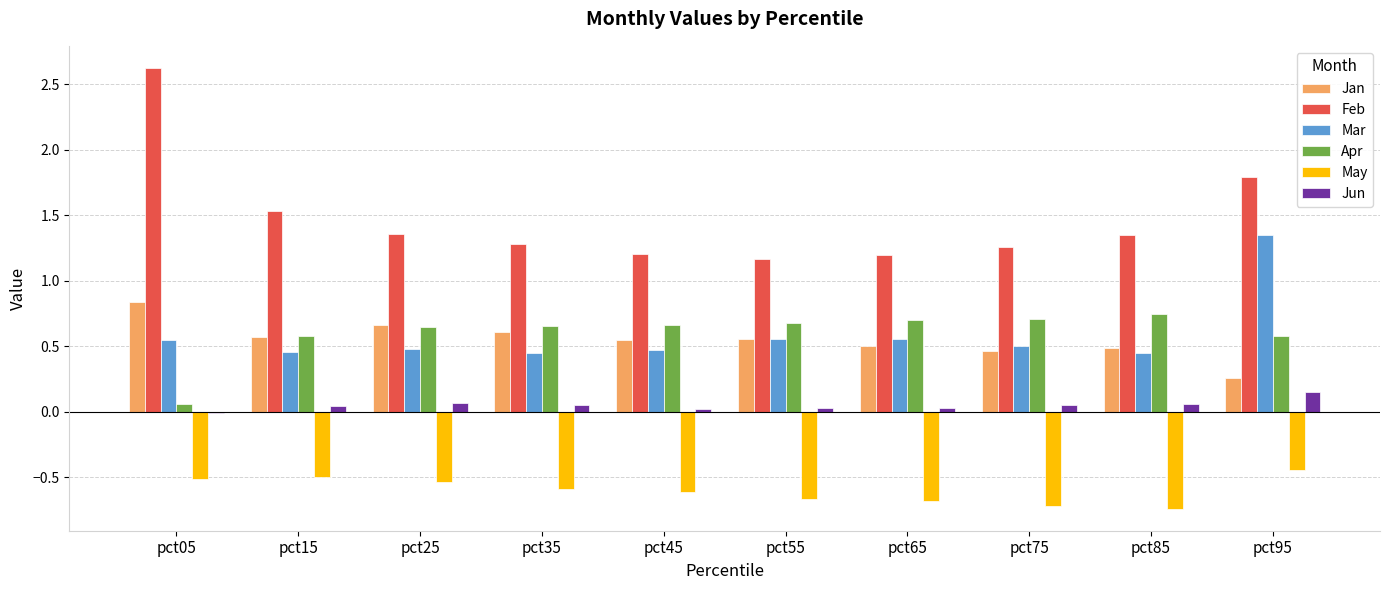

How many categories are shown in the chart?

10